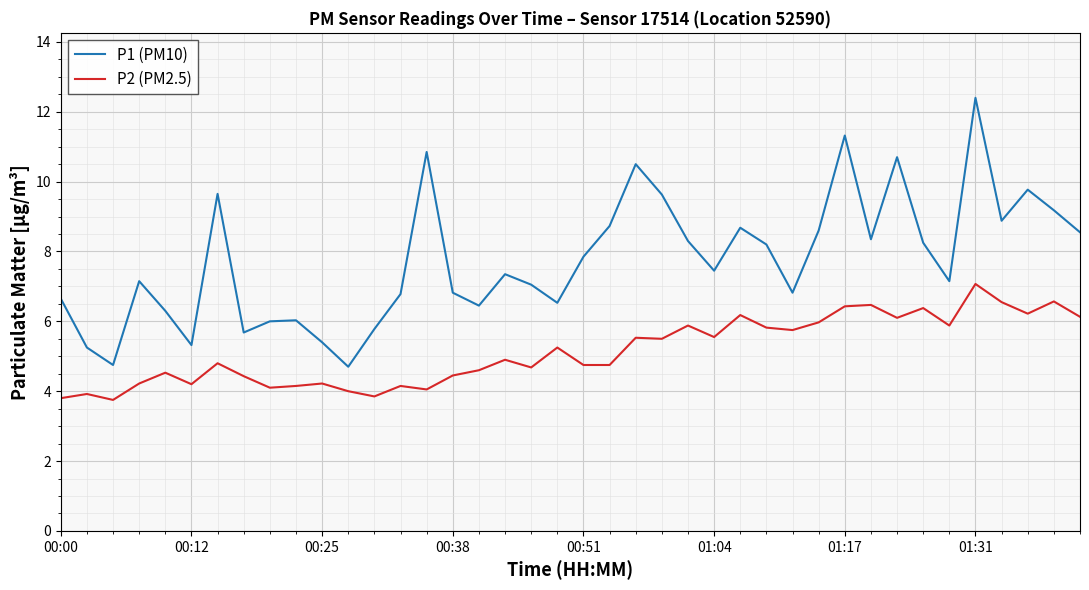

True or false: P1 (PM10) and P2 (PM2.5) cross at least once.

False